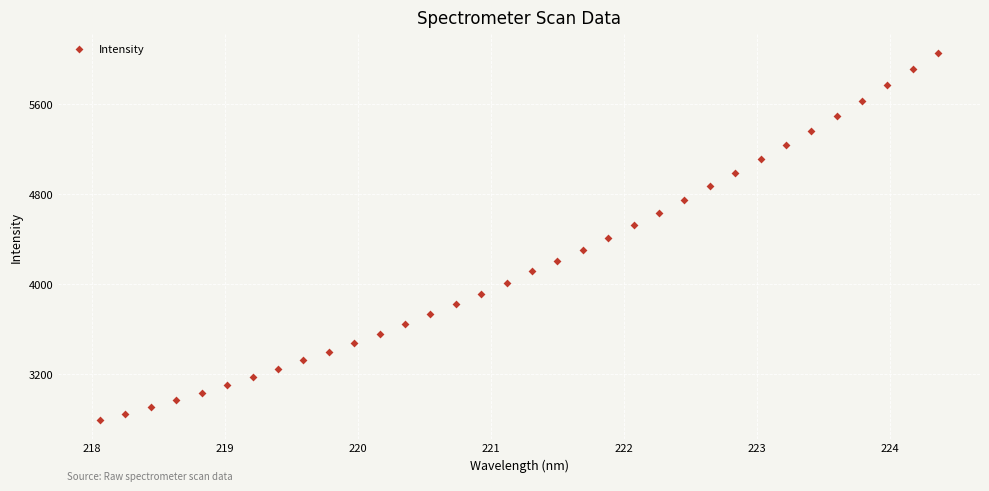

What is the range of X values (max minus min)?

6.3